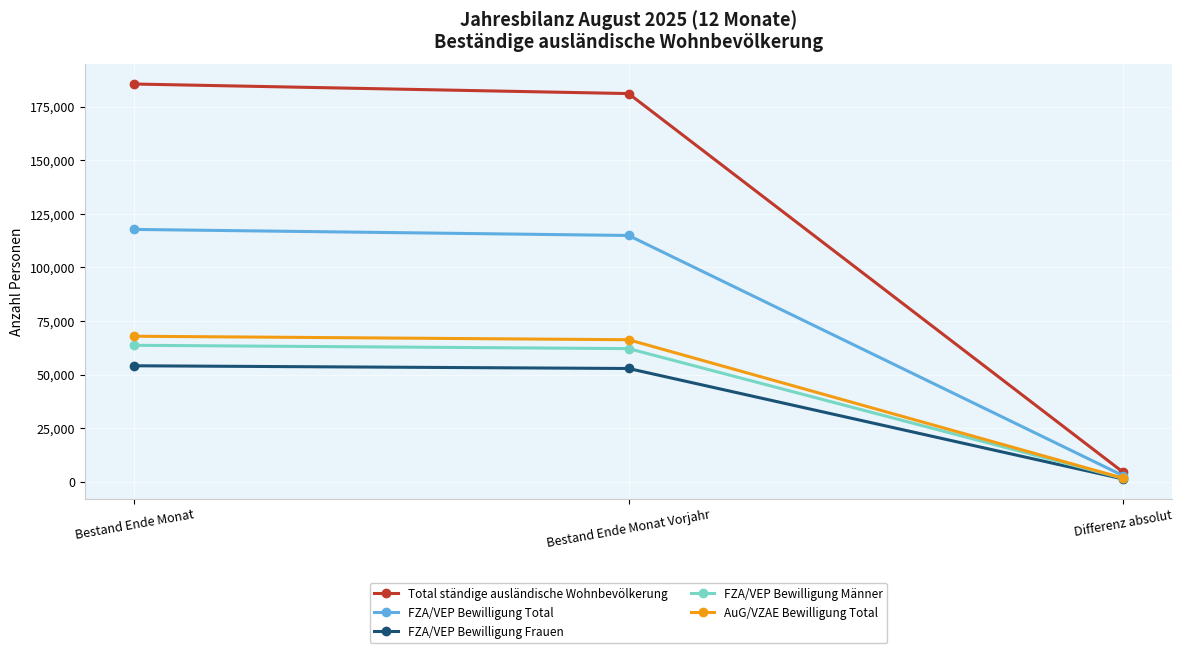

What is the value of the AuG/VZAE Bewilligung Total point at the 3rd from the left?

1635